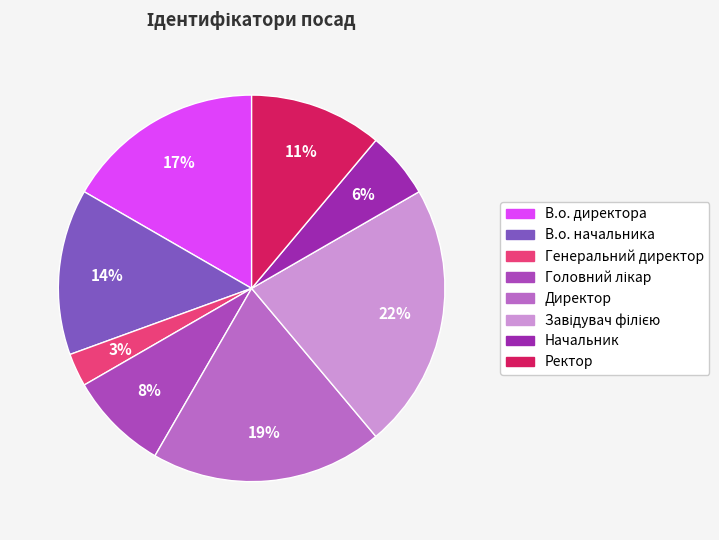

To the nearest percent, what percentage of the pie is Начальник?

6%